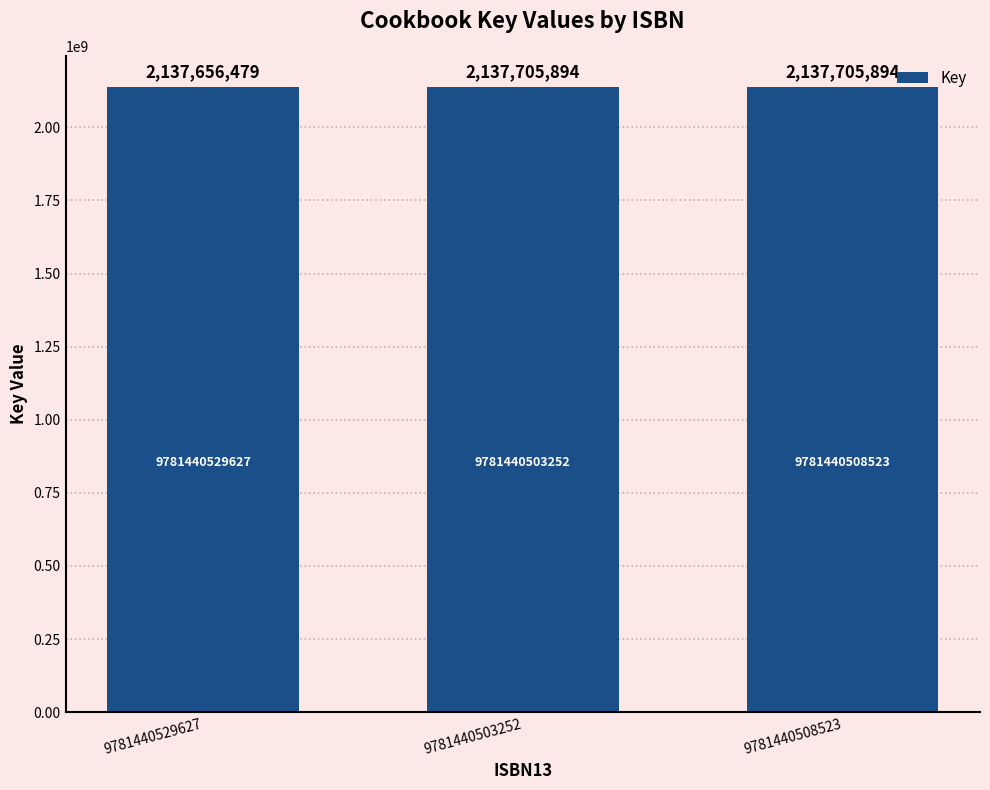

Is it true that the value at 9781440529627 is 2137656479?

True